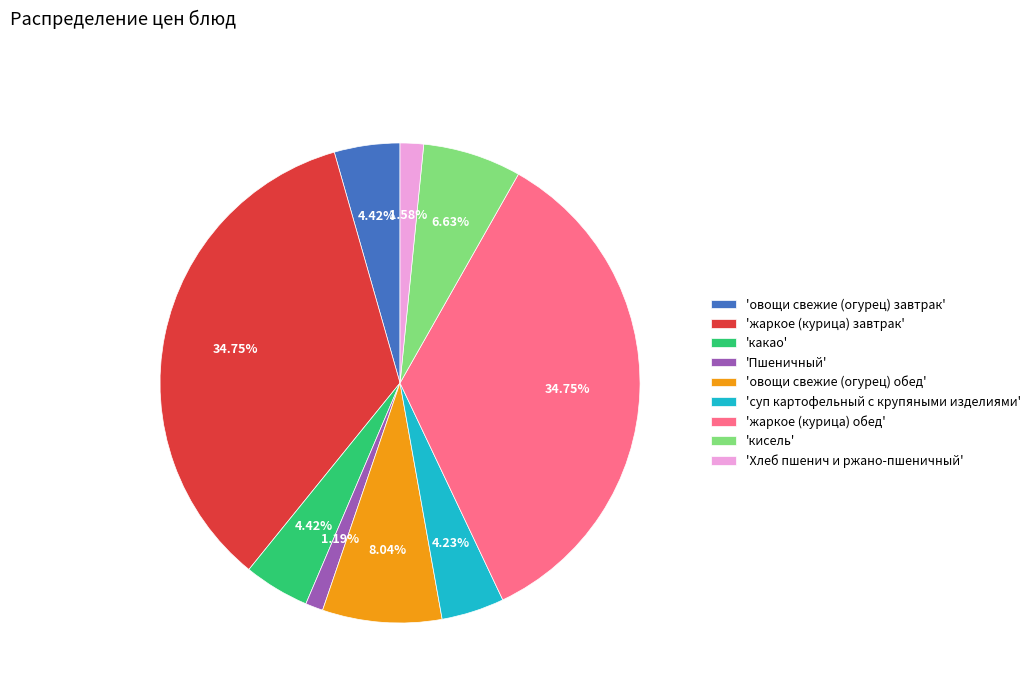

Is 'какао' the majority of the pie?

No